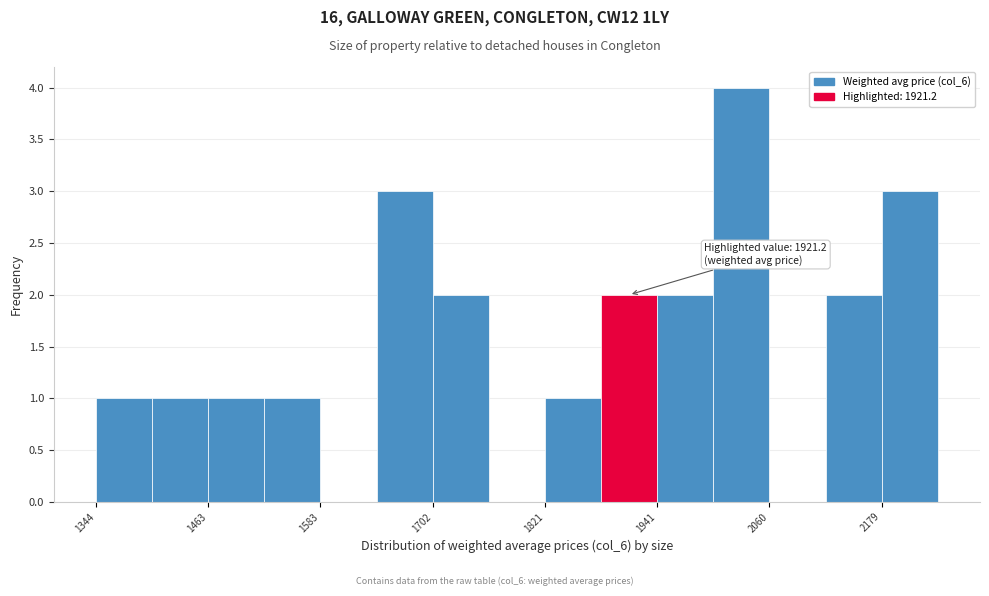

Read against the x-axis, roughly where is the centre of the tallest bar?

2040